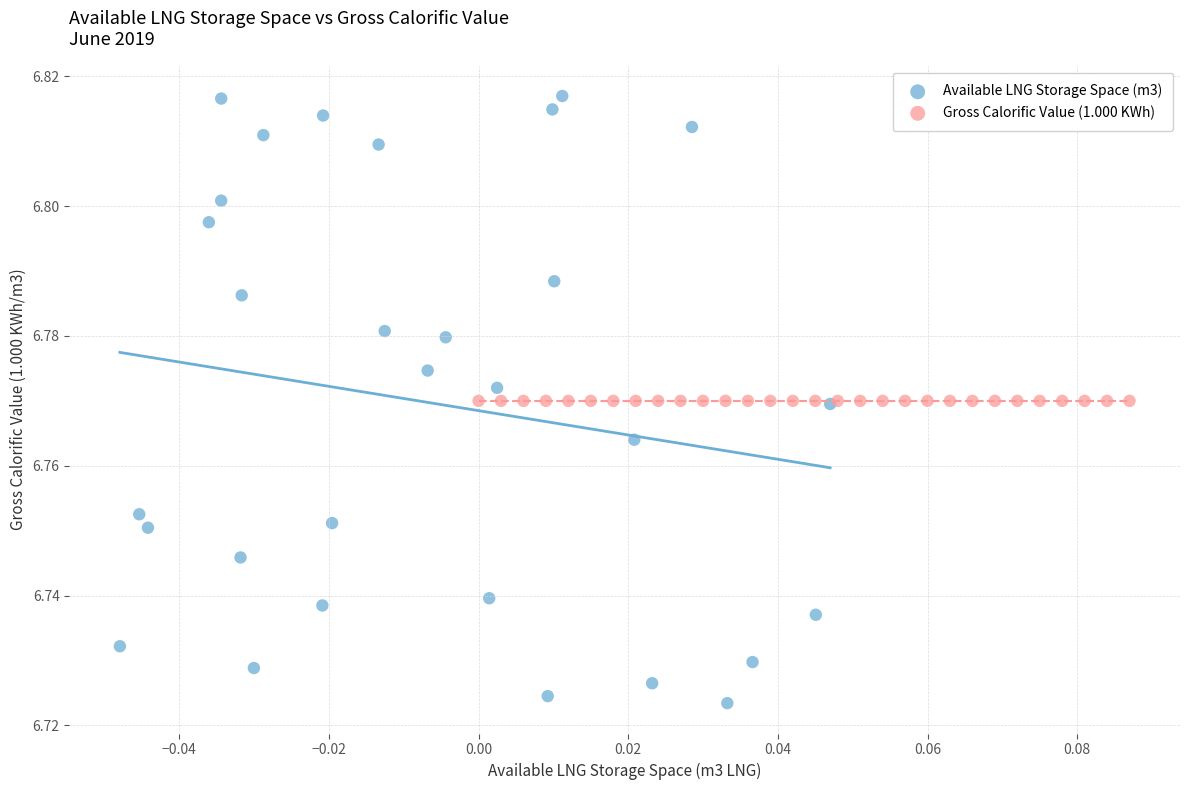

What are all the series names shown in the legend?

Available LNG Storage Space (m3), Gross Calorific Value (1.000 KWh)